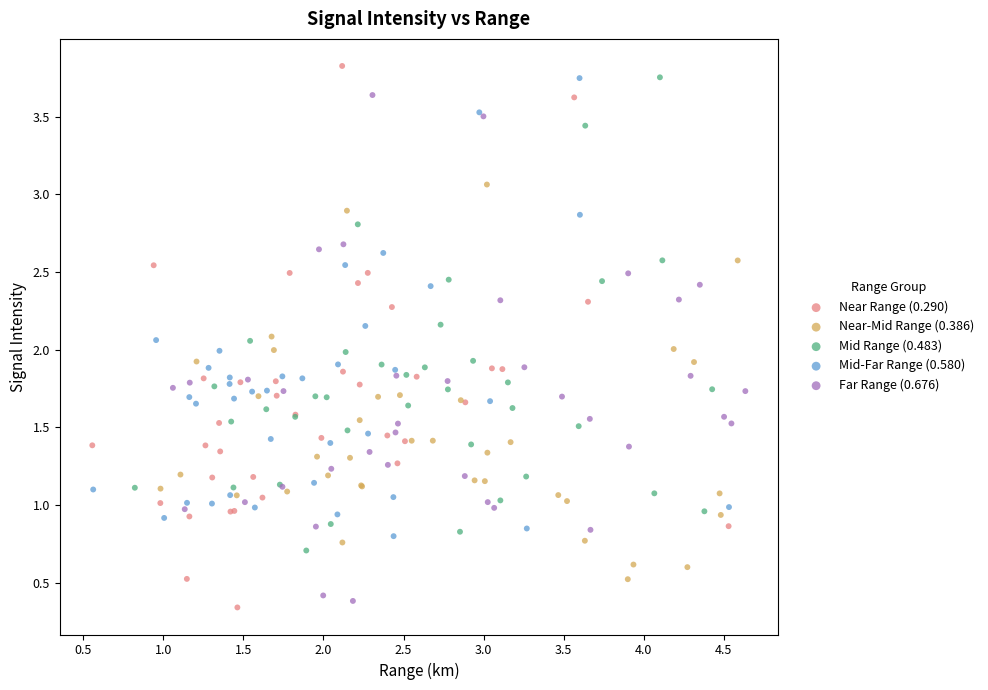

Which series has the widest spread of Y values?

Near Range (0.290)